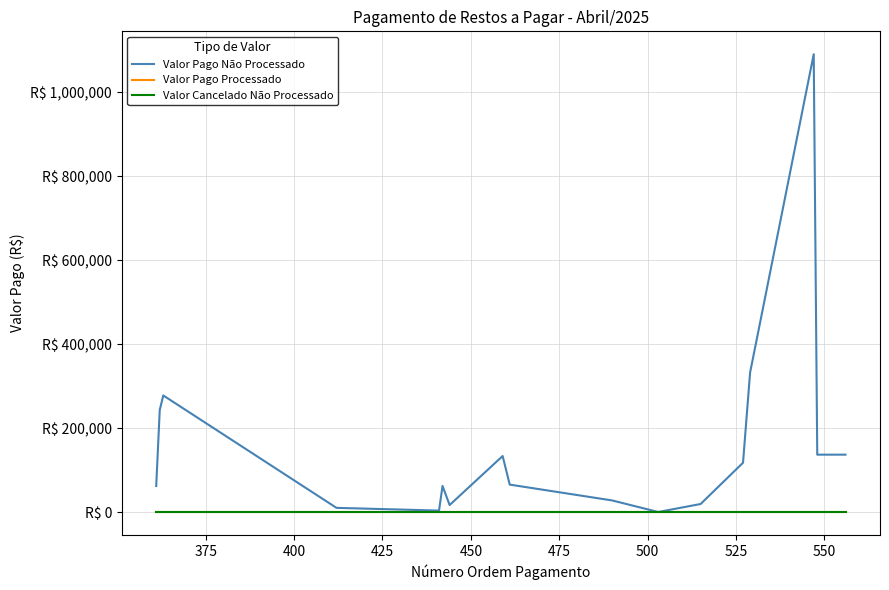

True or false: Valor Pago Processado and Valor Pago Não Processado intersect in this chart.

False